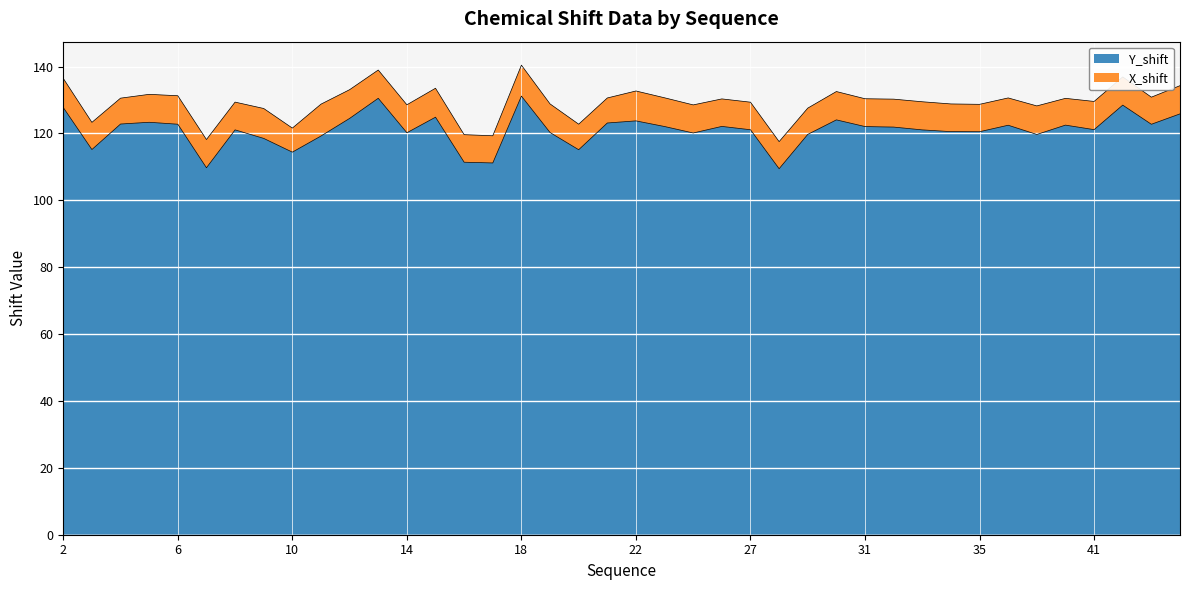

What is the lowest value of the Y_shift series?

109.4